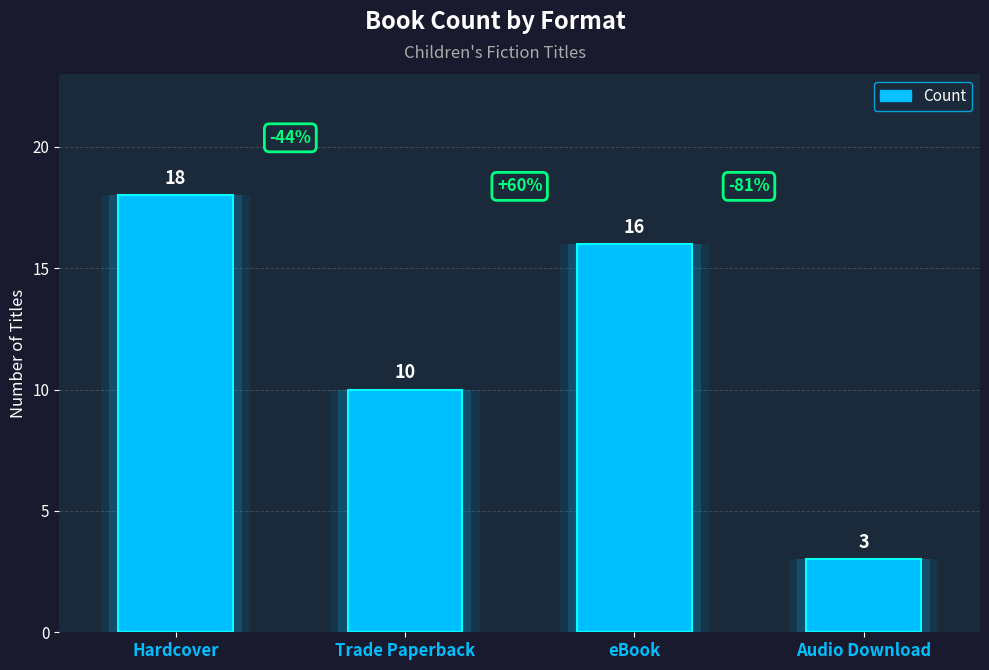

Count the number of data series in this chart.

1